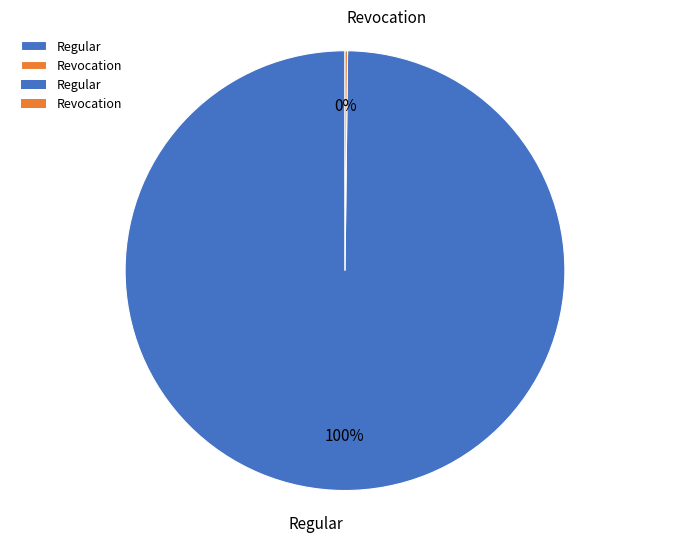

Which category accounts for the majority?

Regular